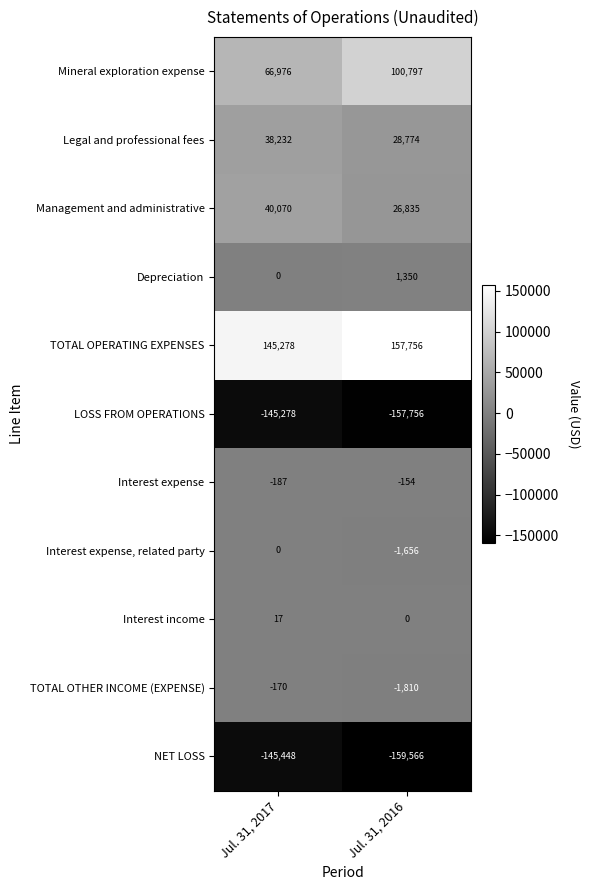

Where is Mineral exploration expense nearest to the value 83886?

Jul. 31, 2017